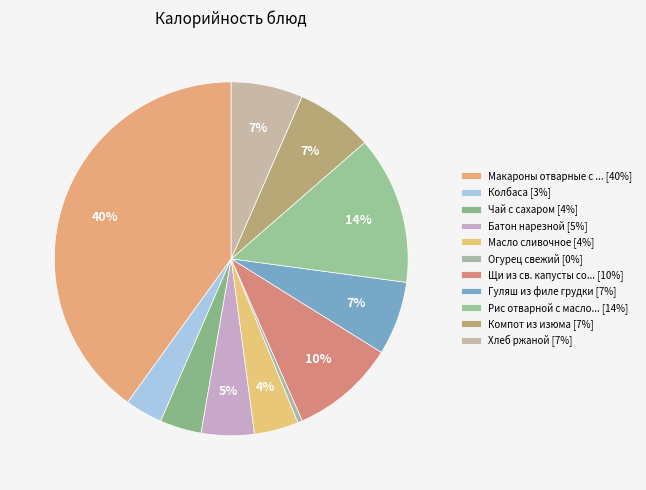

Count the number of slices in the pie.

11